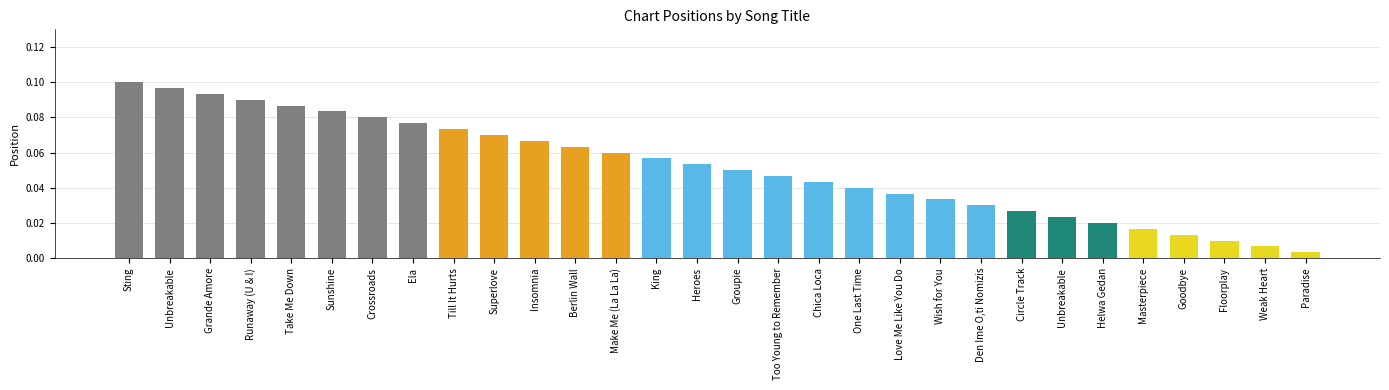

How many bars are there in total?

30